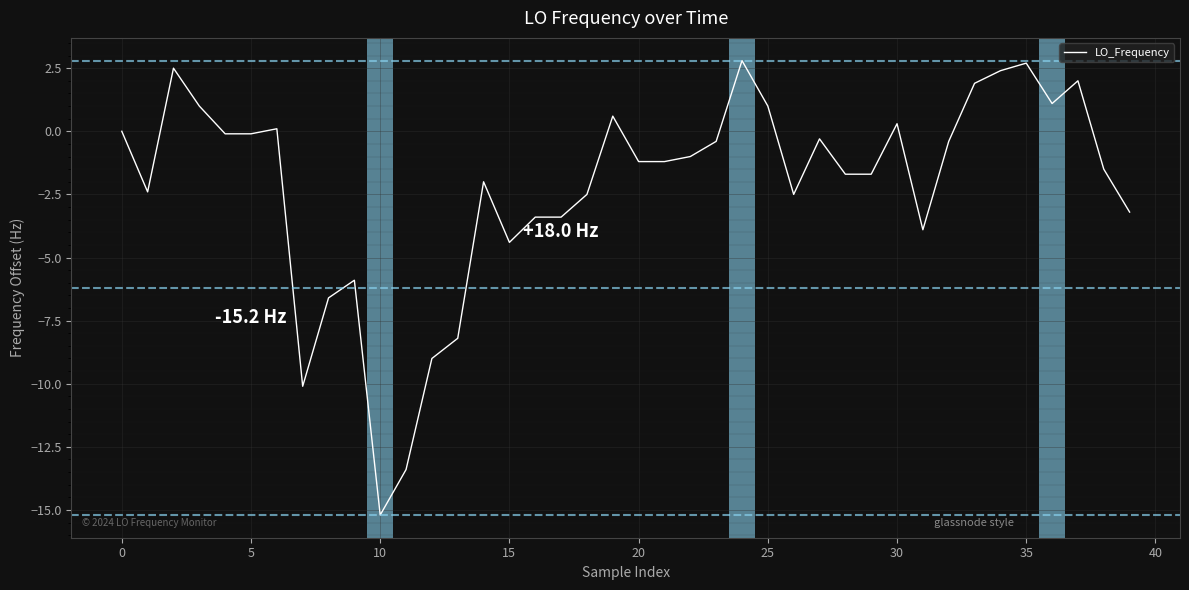

What is the difference between the second highest and second lowest values?

16.1